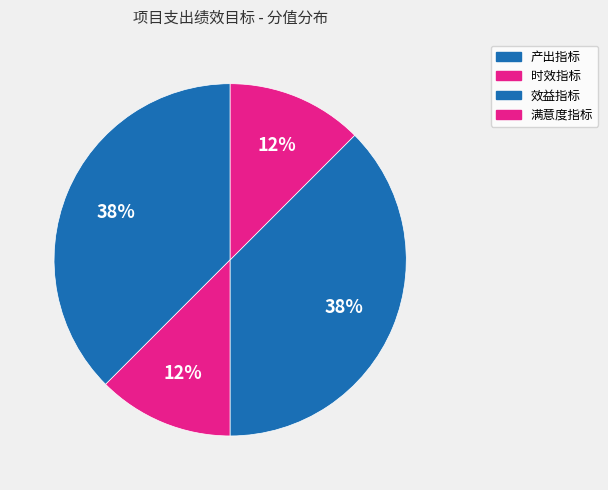

Count the number of slices in the pie.

4